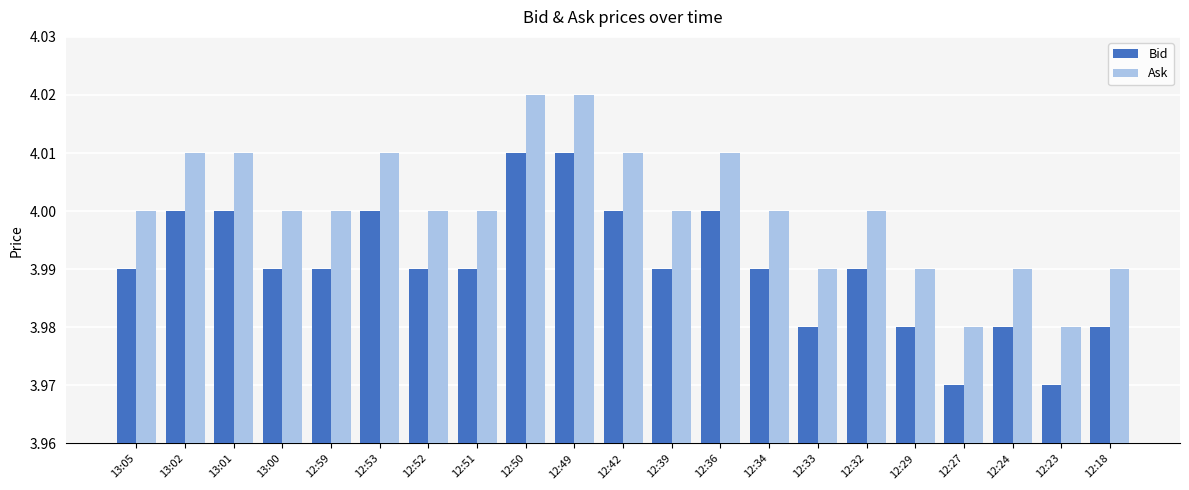

Rank the series by their average value, from highest to lowest.

Ask, Bid